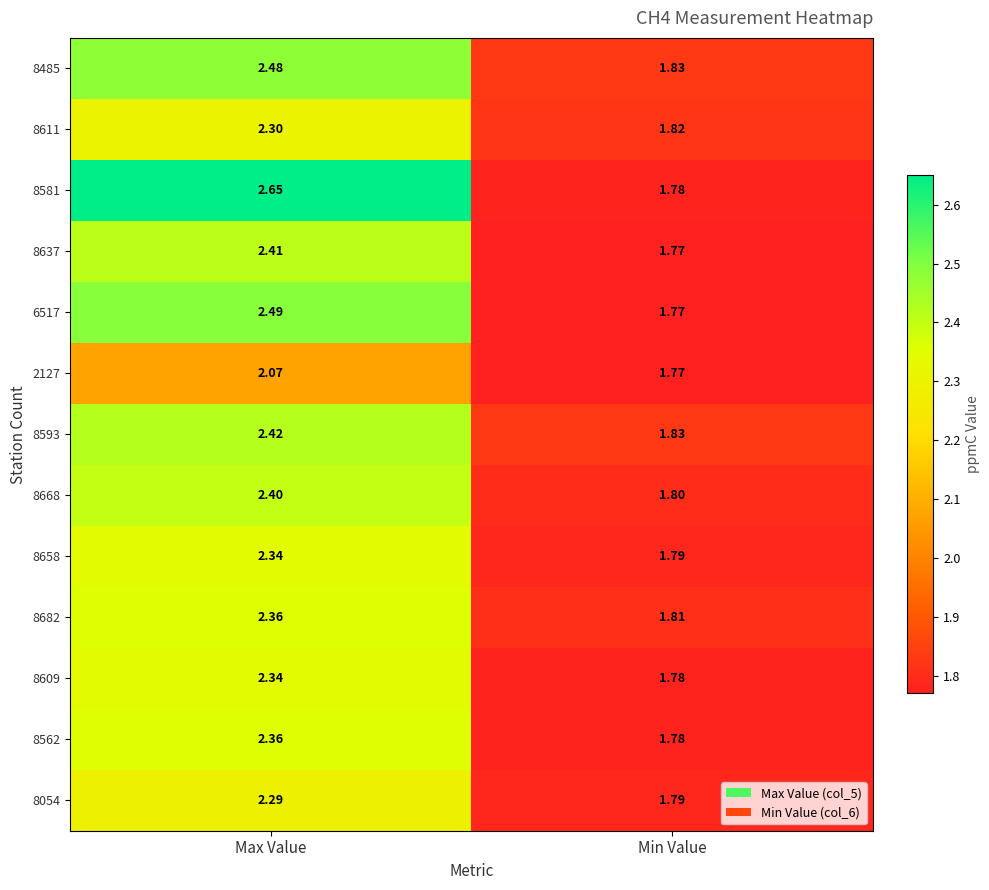

Which category has the highest value in the 8485 series?

Max Value